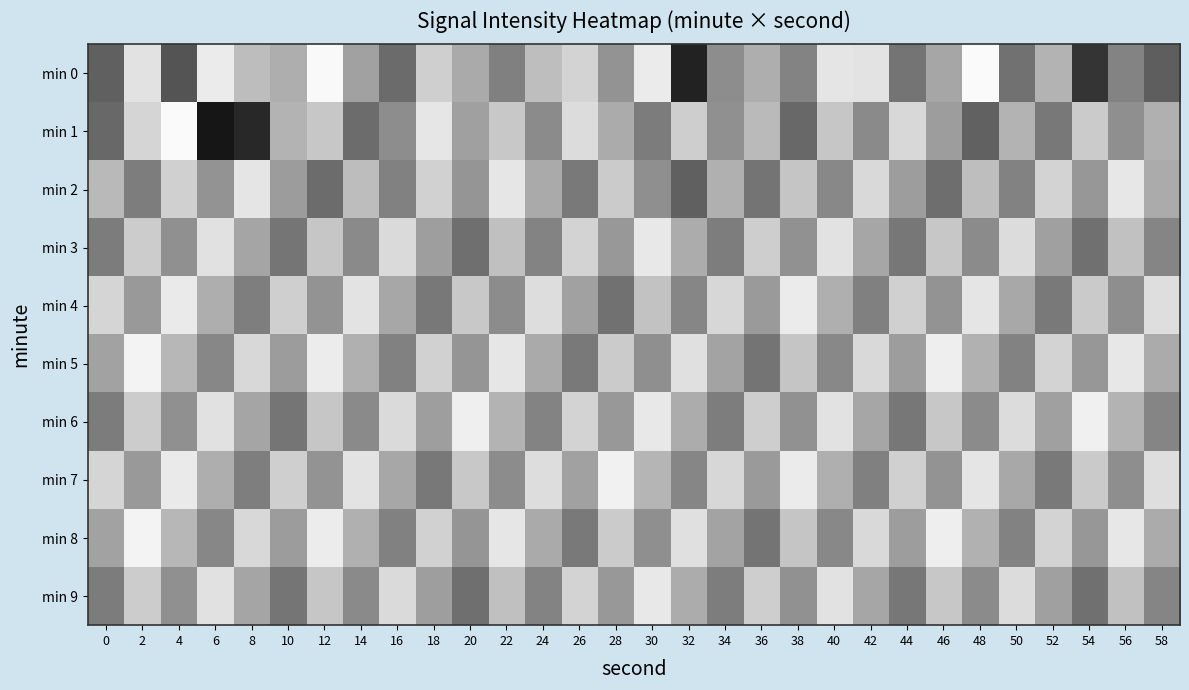

Rank the series at 10 from lowest to highest value.

min 3, min 6, min 9, min 2, min 5, min 8, min 0, min 1, min 4, min 7